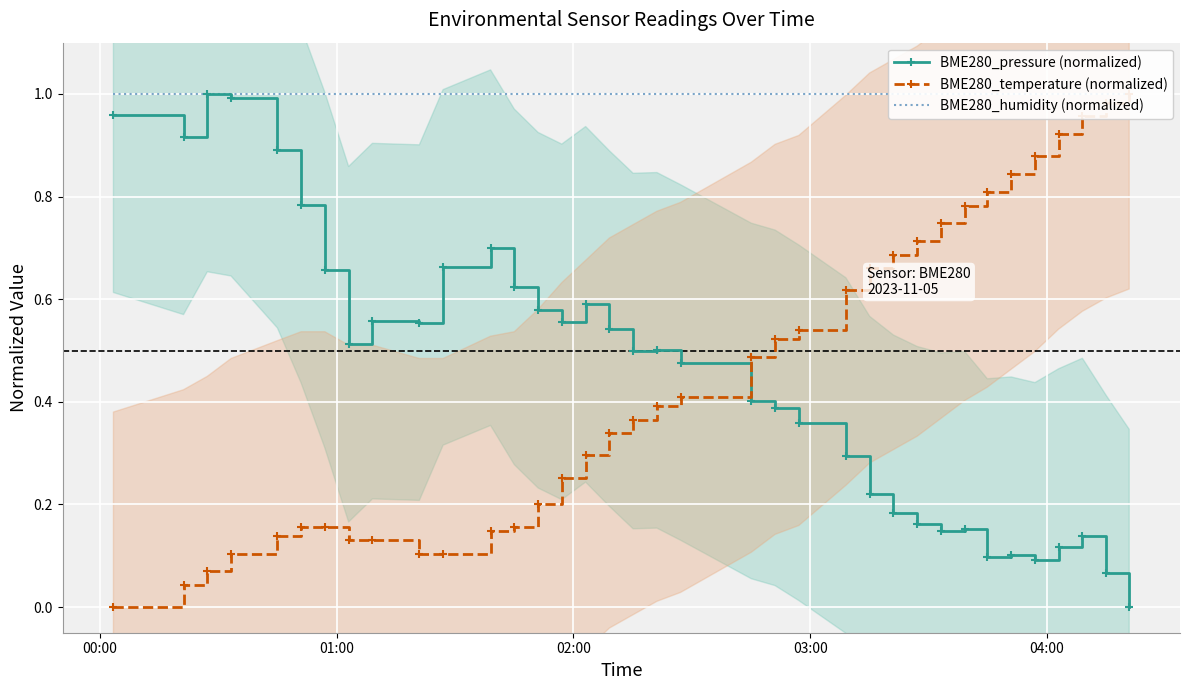

True or false: BME280_humidity (normalized) and BME280_pressure (normalized) intersect in this chart.

False